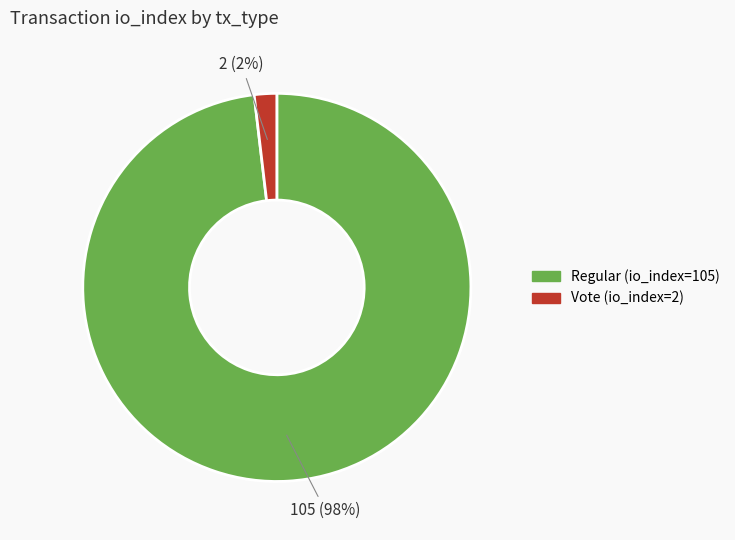

Is it true that Regular (io_index=105) is 93% of the pie?

False